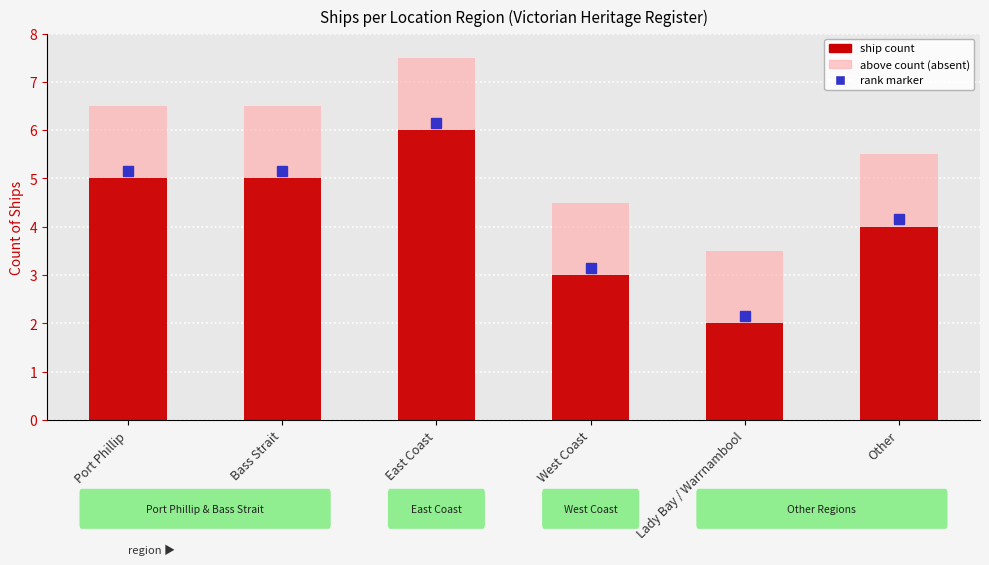

How many data points in background (absent) are less than 6?

3